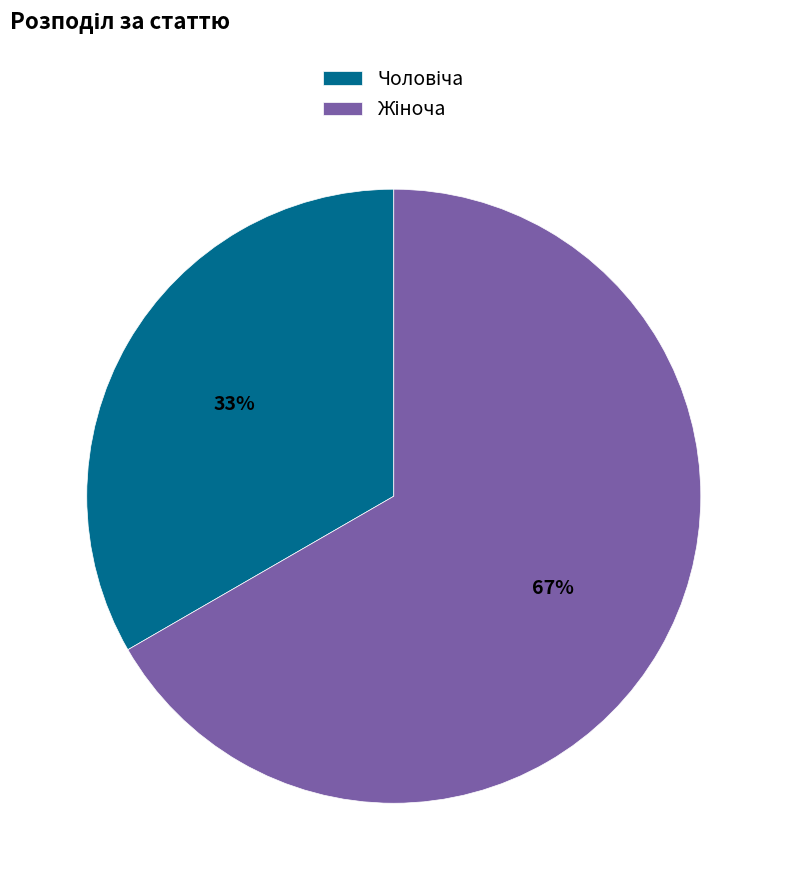

Rank the categories by value from lowest to highest.

Чоловіча, Жіноча